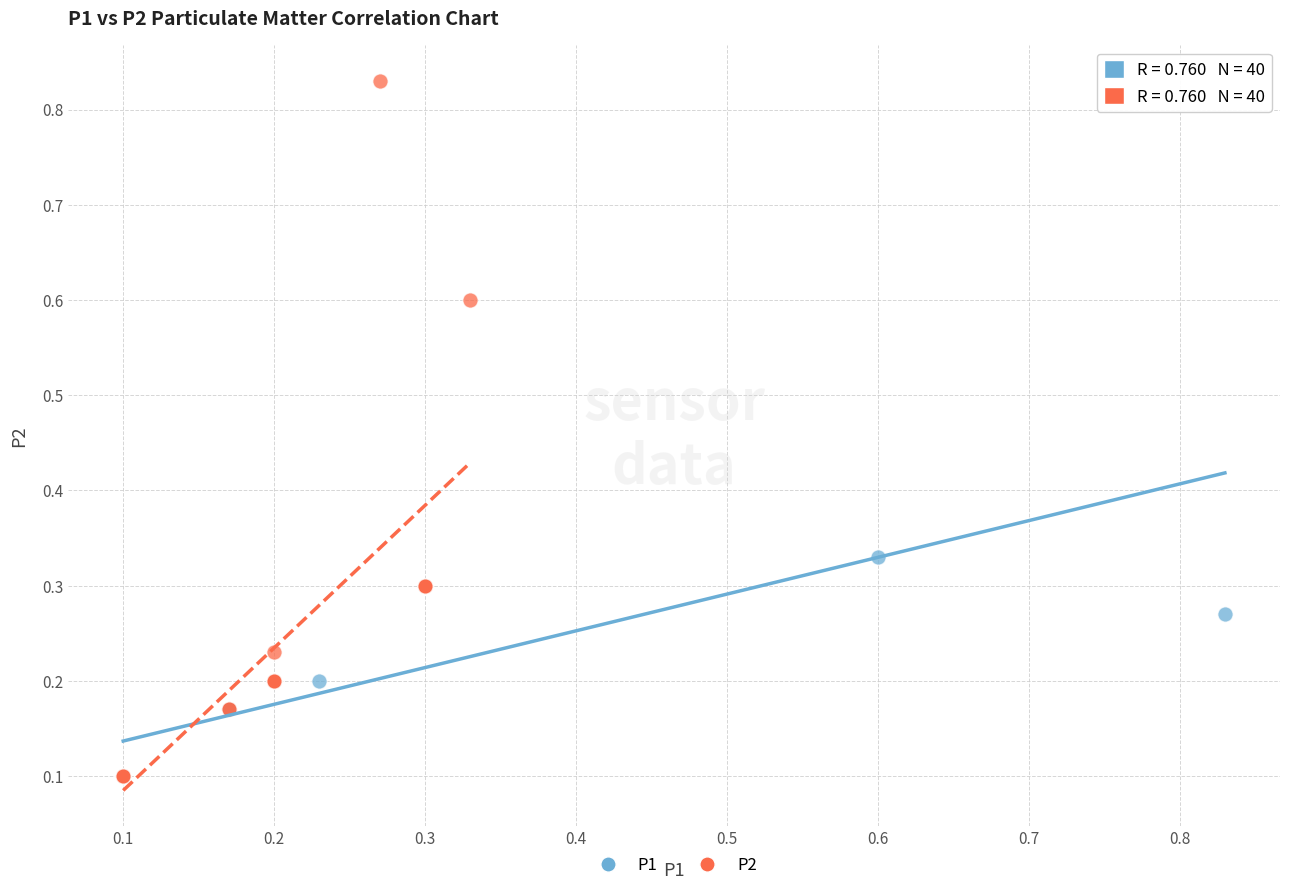

Which series contains the highest Y value?

P2